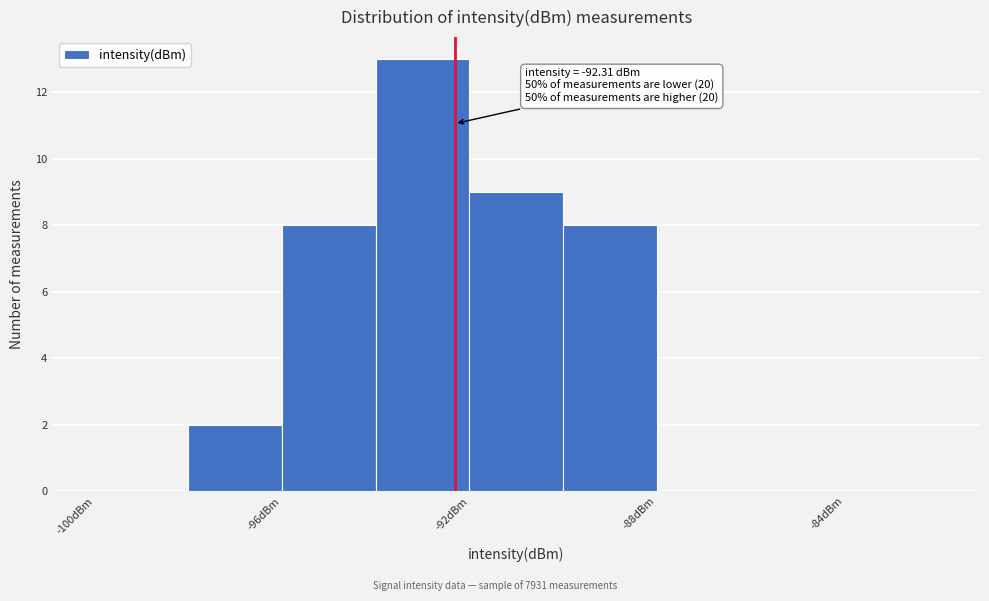

Over which range of the x-axis is the bar tallest?

-94 to -92